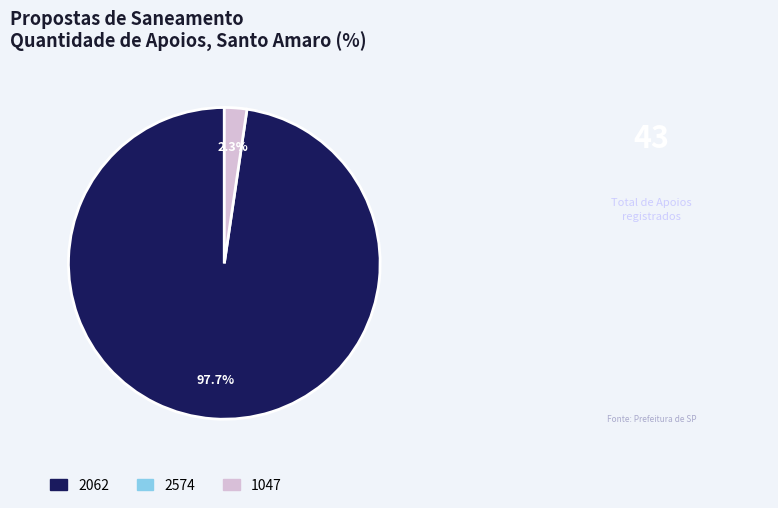

To the nearest percent, what is the difference between the largest and smallest slice percentages?

95%